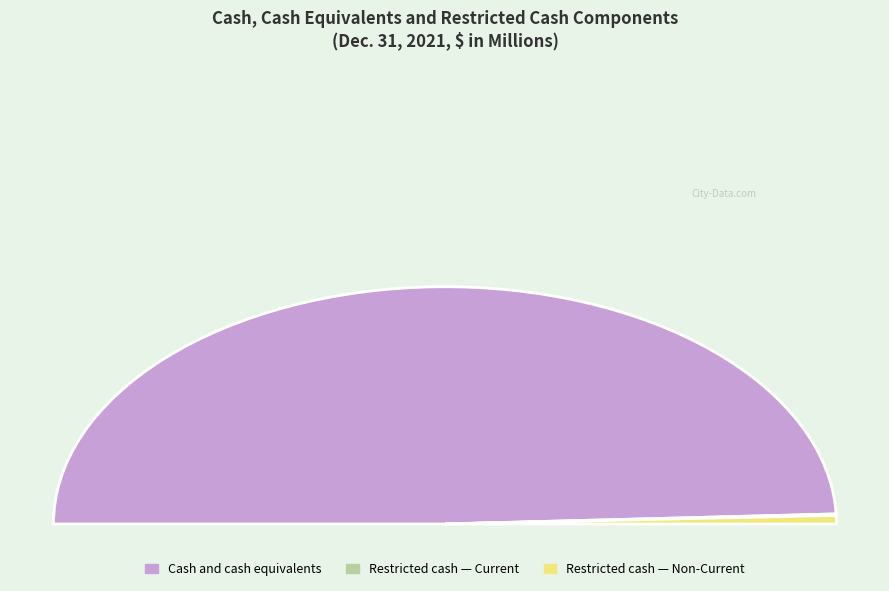

Does Cash and cash equivalents account for over 50% of the chart?

Yes